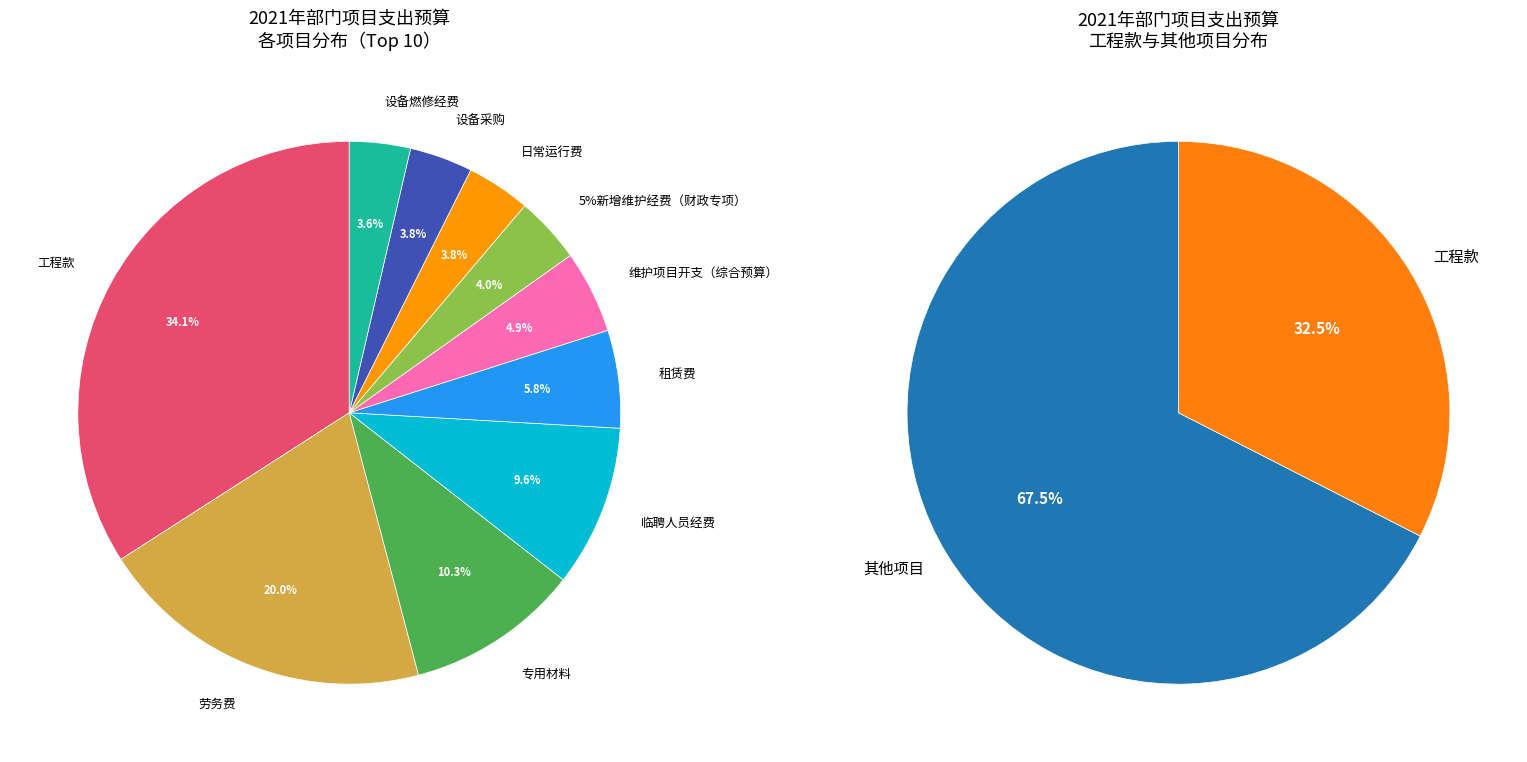

The 租赁费 slice represents 6% of the pie. True or false?

True